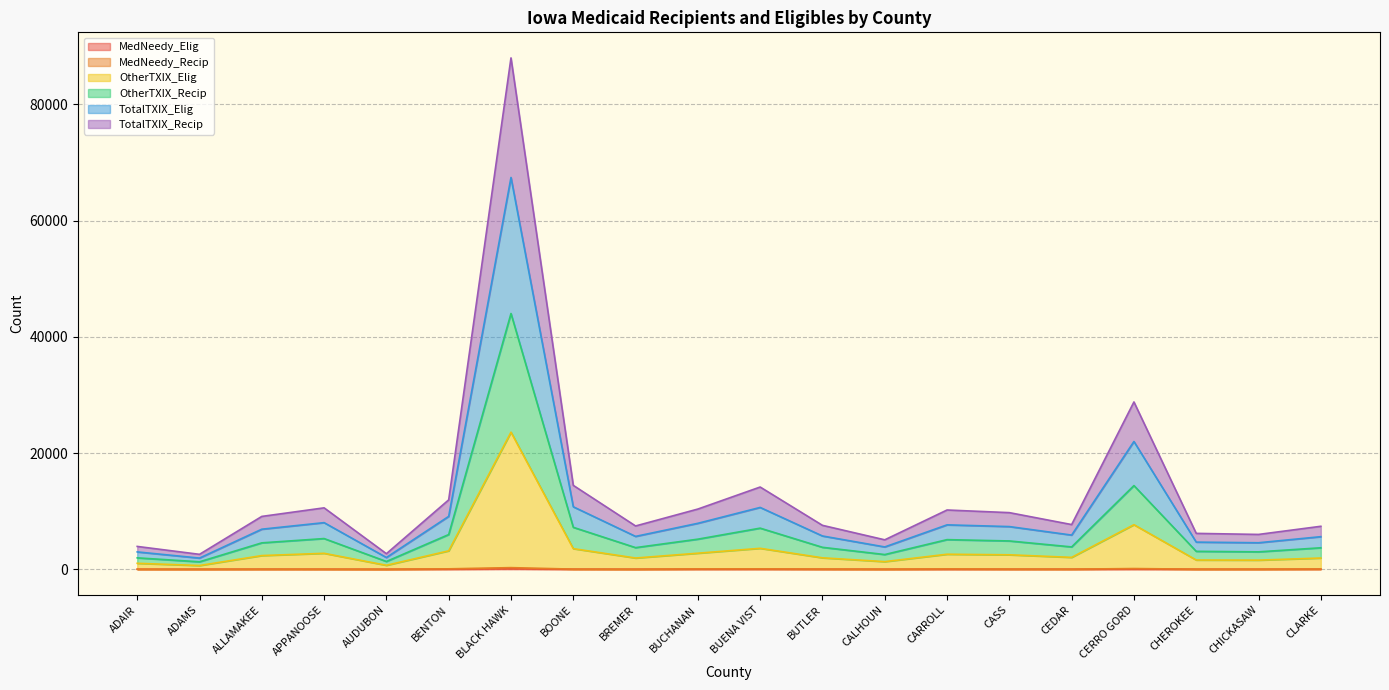

How many series are shown in this chart?

6